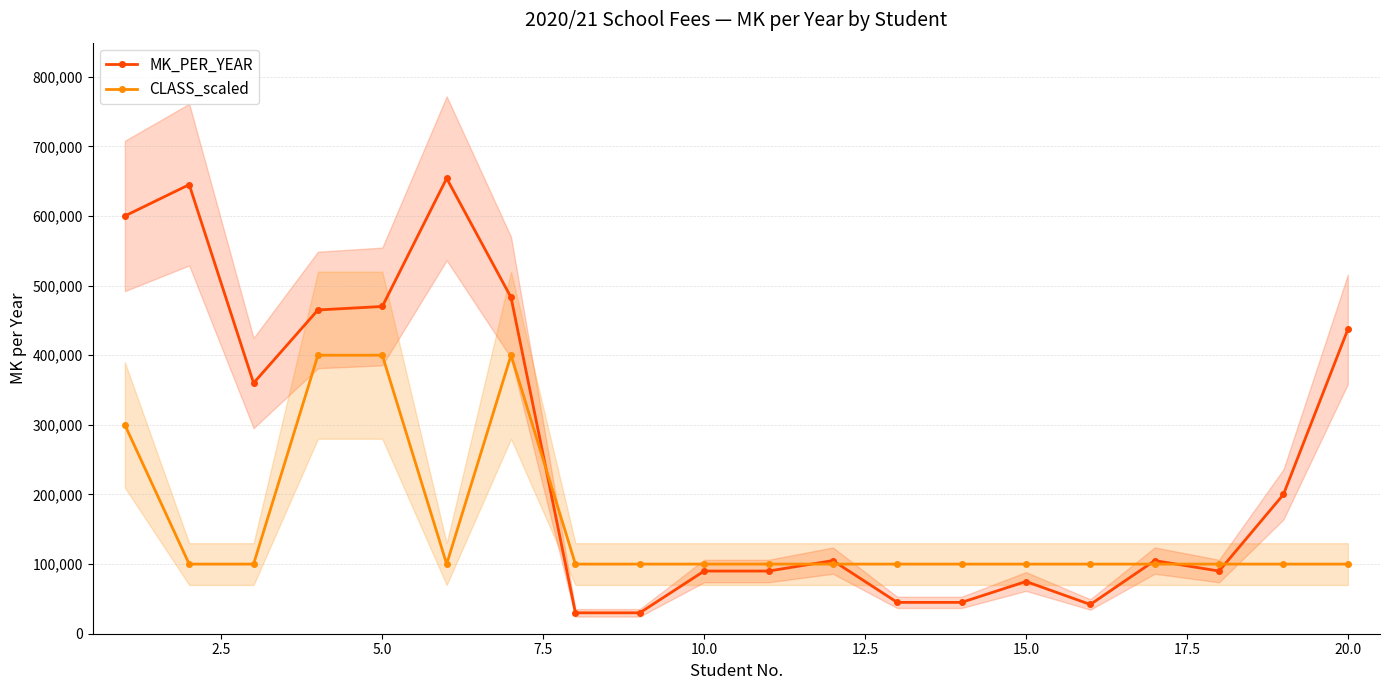

What is the maximum value for CLASS_scaled?

400000